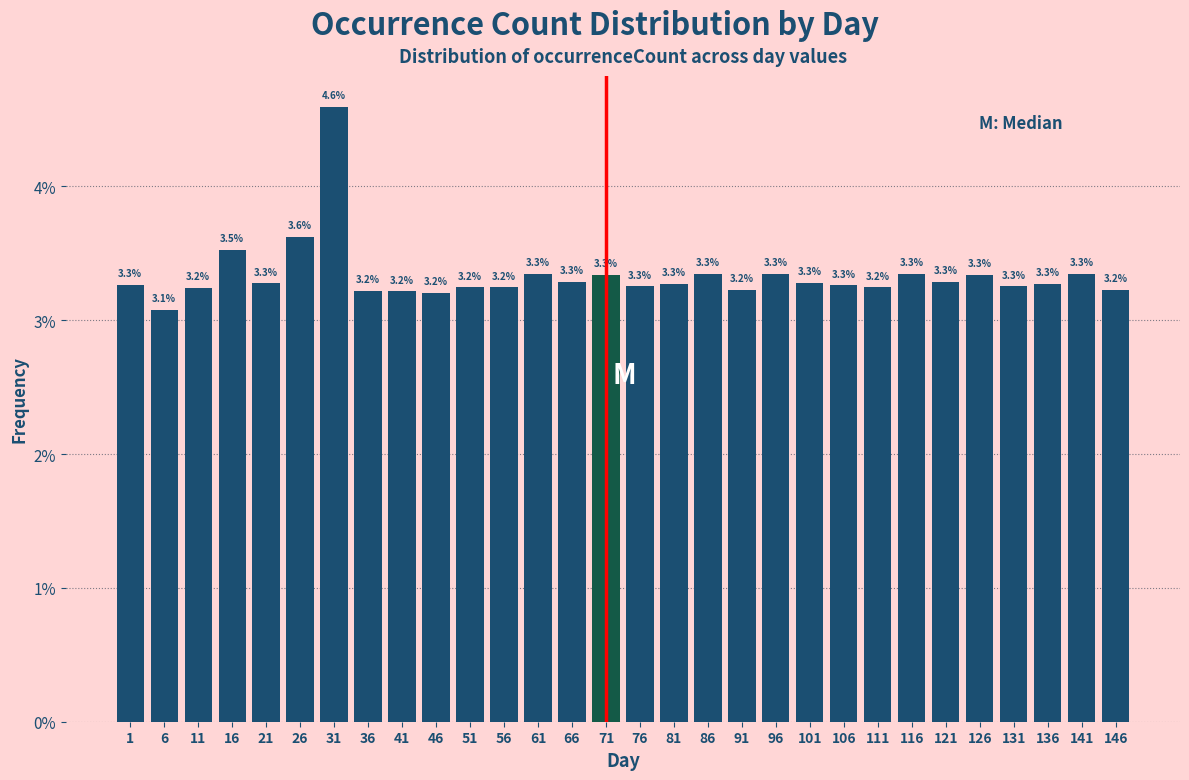

Reading left to right, what are all the values shown in this chart?

1=3.3	6=3.1	11=3.2	16=3.5	21=3.3	26=3.6	31=4.6	36=3.2	41=3.2	46=3.2	51=3.2	56=3.2	61=3.3	66=3.3	71=3.3	76=3.3	81=3.3	86=3.3	91=3.2	96=3.3	101=3.3	106=3.3	111=3.2	116=3.3	121=3.3	126=3.3	131=3.3	136=3.3	141=3.3	146=3.2